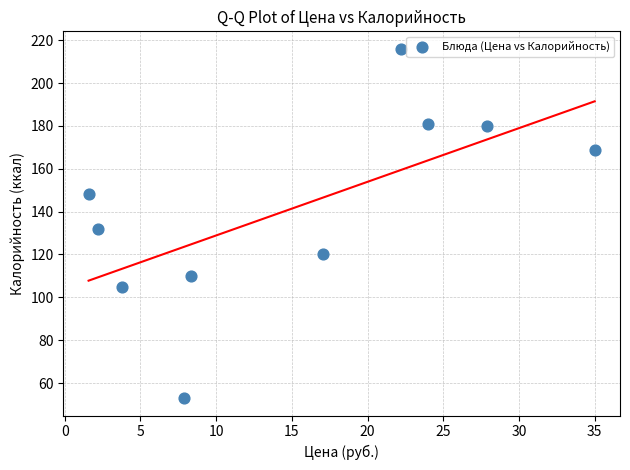

What Y value in the scatter plot is closest to 134?

132